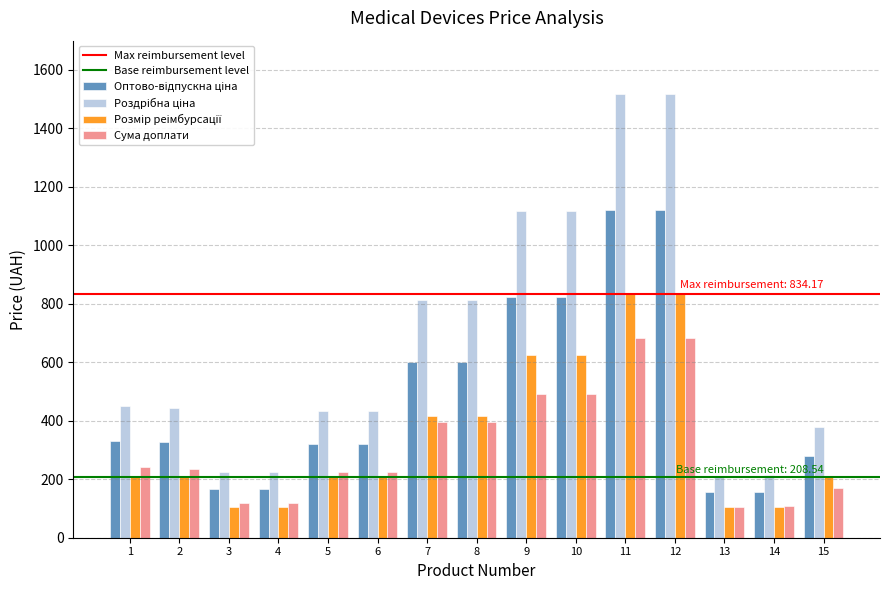

What is the smallest value displayed?

104.3